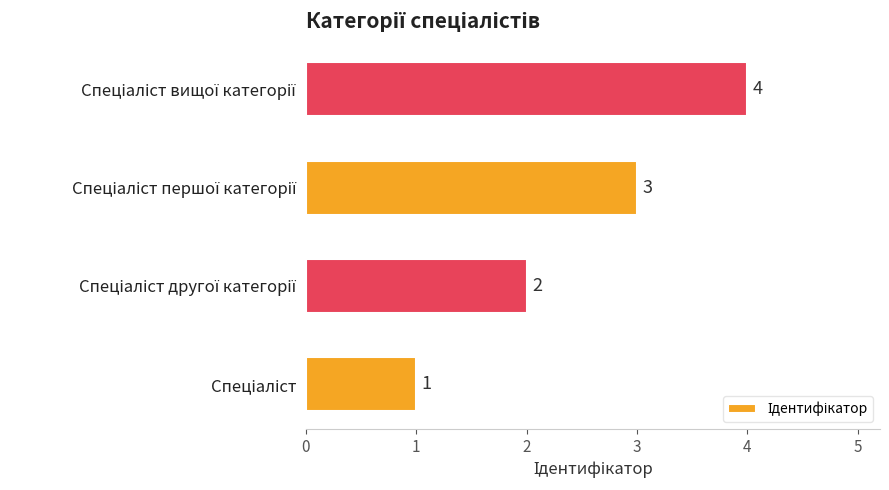

What is the sum of all values?

10